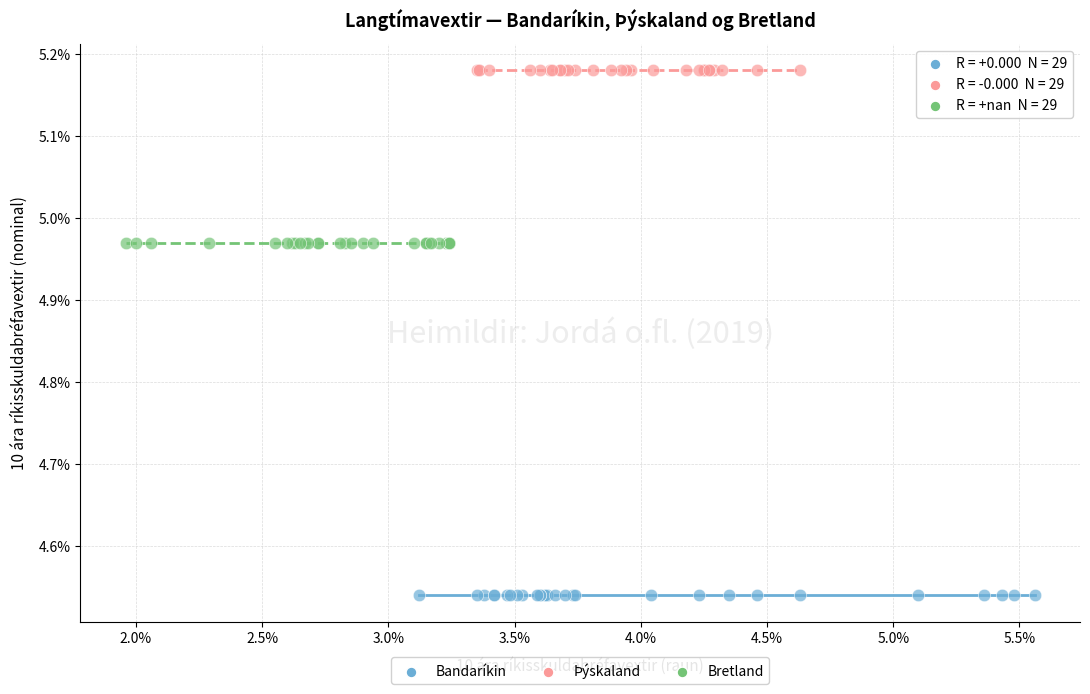

Which series reaches the minimum Y coordinate?

Bandaríkin